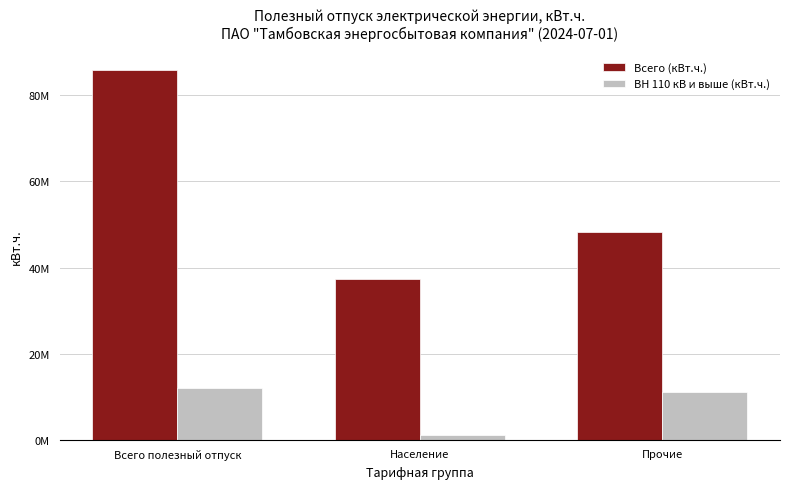

Reading left to right, list all the values displayed in this chart.

Всего (кВт.ч.): Всего полезный отпуск=85762589.9	Население=37398085.1	Прочие=48364504.7
ВН 110 кВ и выше (кВт.ч.): Всего полезный отпуск=12113781.5	Население=985115.6	Прочие=11128665.9